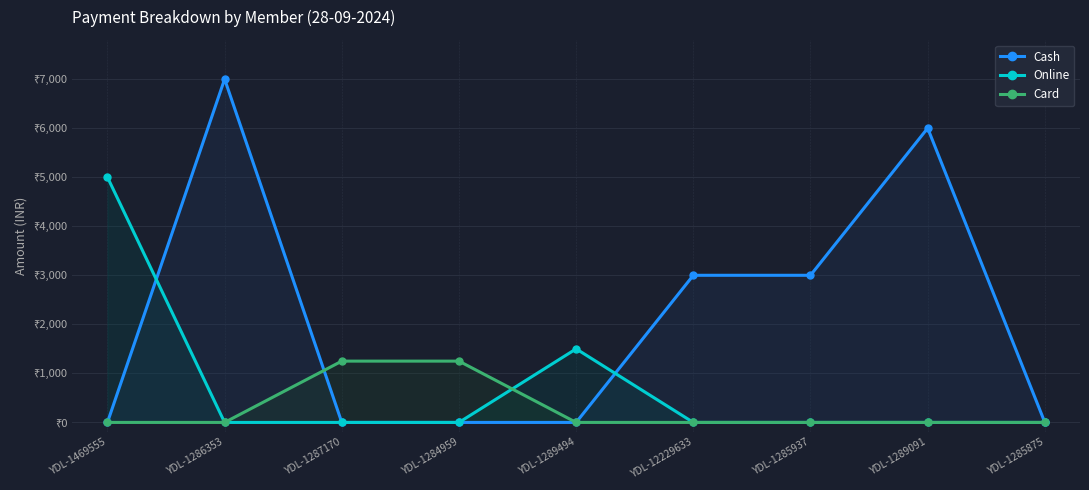

What is the label of the 4th point from the right?

YDL-12229633